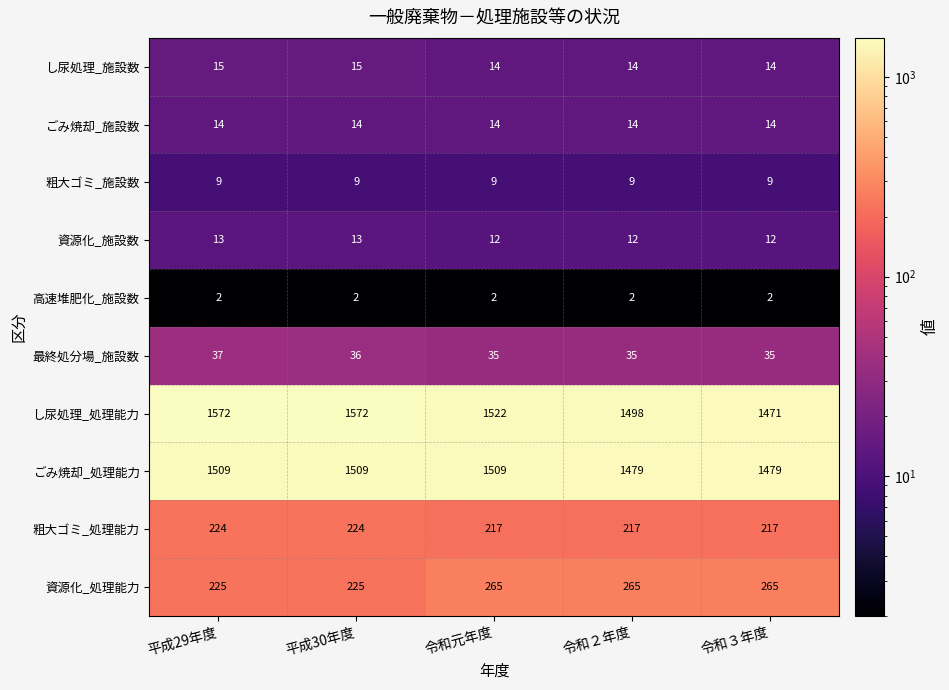

Which series changed the most between 平成29年度 and 令和元年度?

し尿処理_処理能力